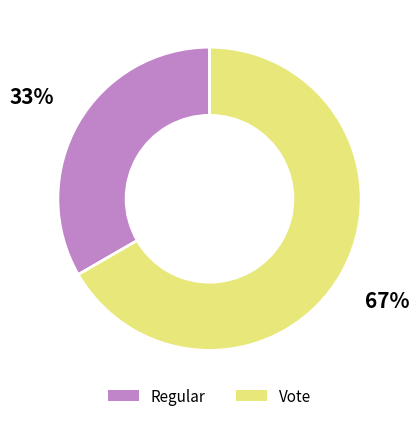

The Regular slice represents 33% of the pie. True or false?

True